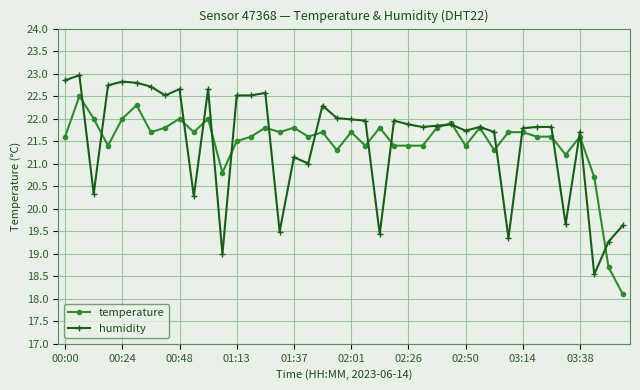

What is the value of the humidity point at the 18th from the left?

21.0